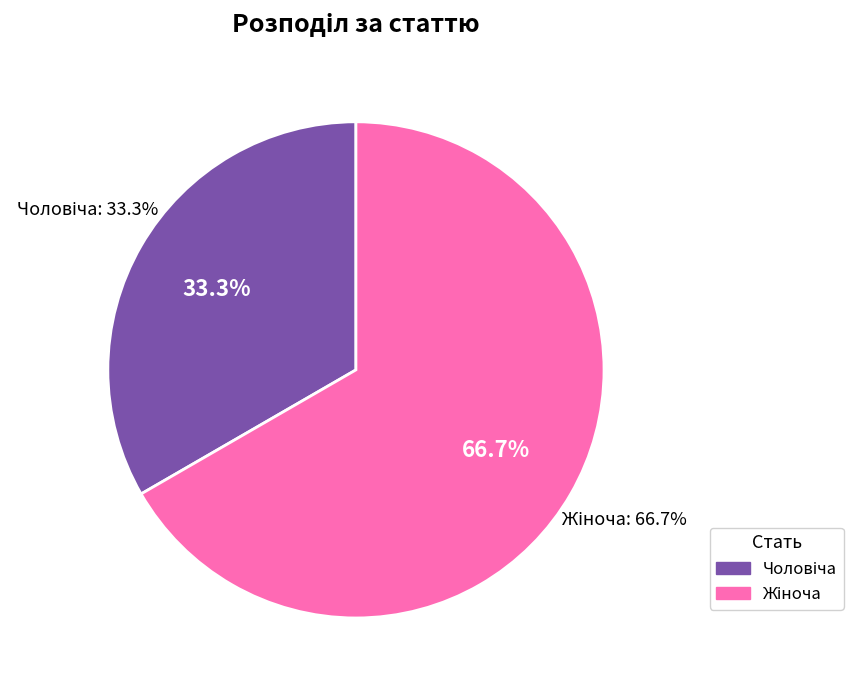

Rank the categories by value from lowest to highest.

Чоловіча, Жіноча